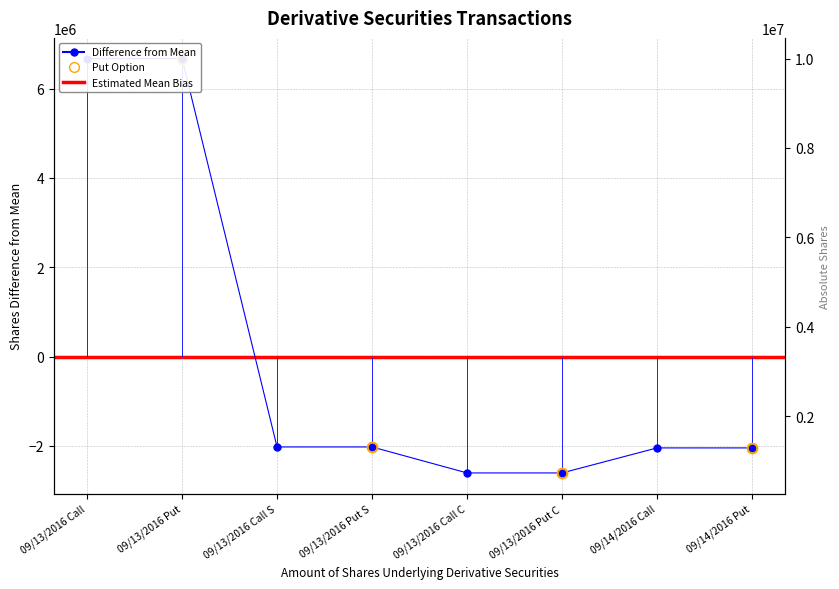

Reading left to right, list all the values displayed in this chart.

6669144.5	6669144.5	-2021966.5	-2021966.5	-2603630.5	-2603630.5	-2043547.5	-2043547.5